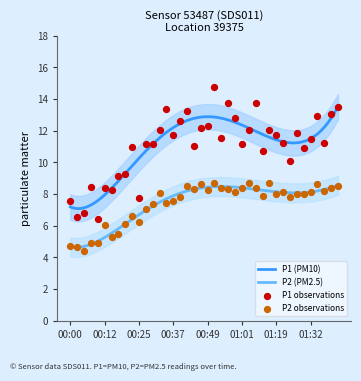

Which series has the widest spread of Y values?

P1